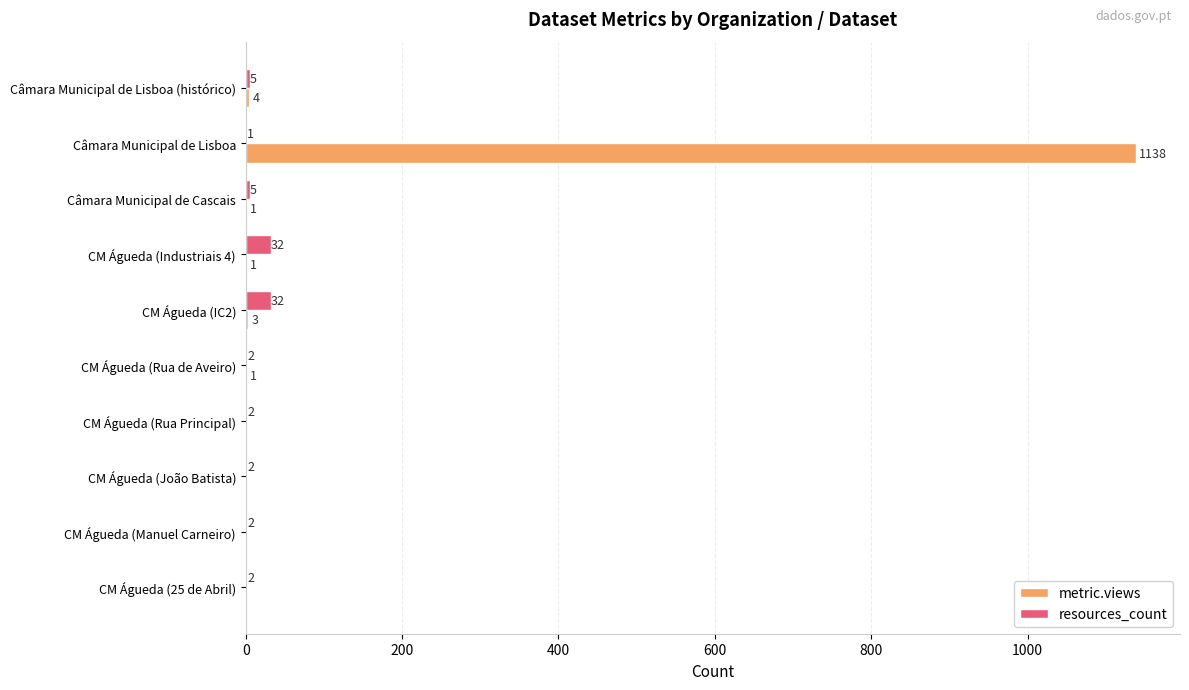

Is the value of resources_count at CM Águeda (Manuel Carneiro) greater than the value of metric.views at CM Águeda (Manuel Carneiro)?

Yes